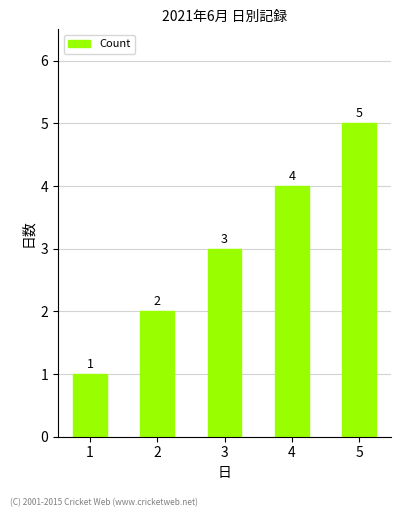

How many values are between 2 and 4?

3